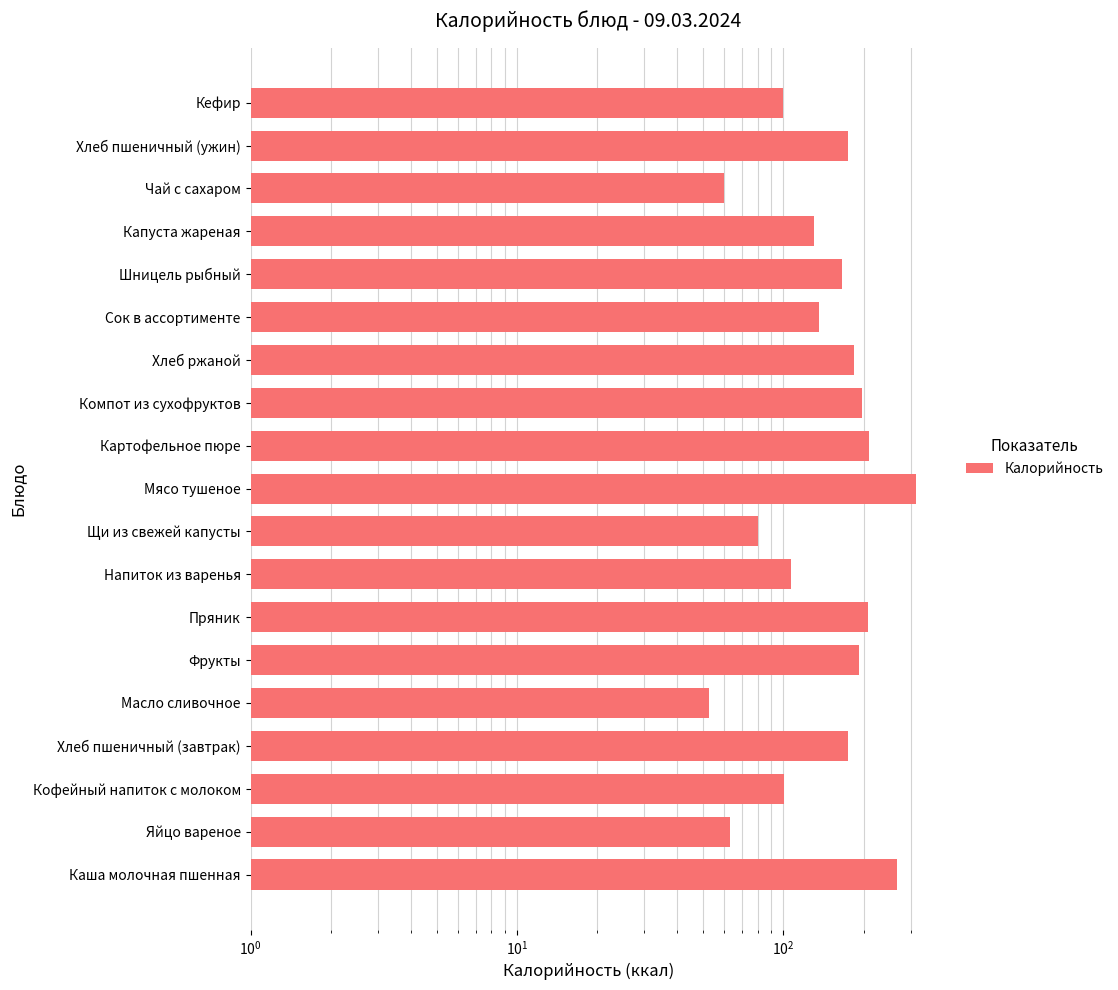

How many bars are there in total?

19